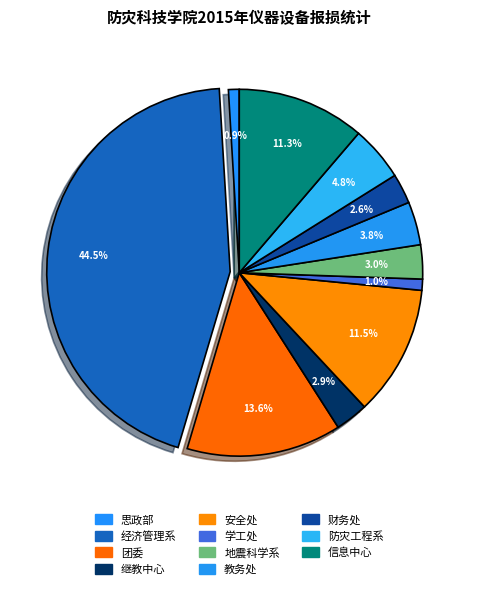

Which slice is the largest?

经济管理系